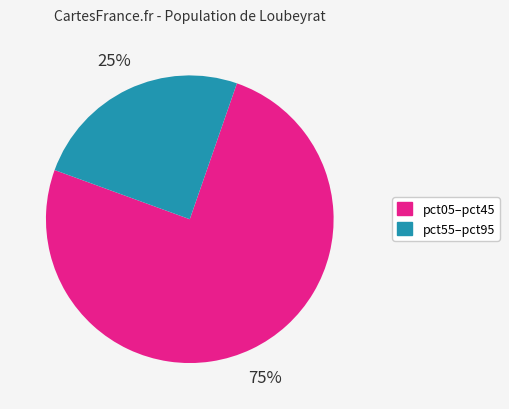

Is the sum of pct55–pct95 and pct05–pct45 greater than half?

Yes